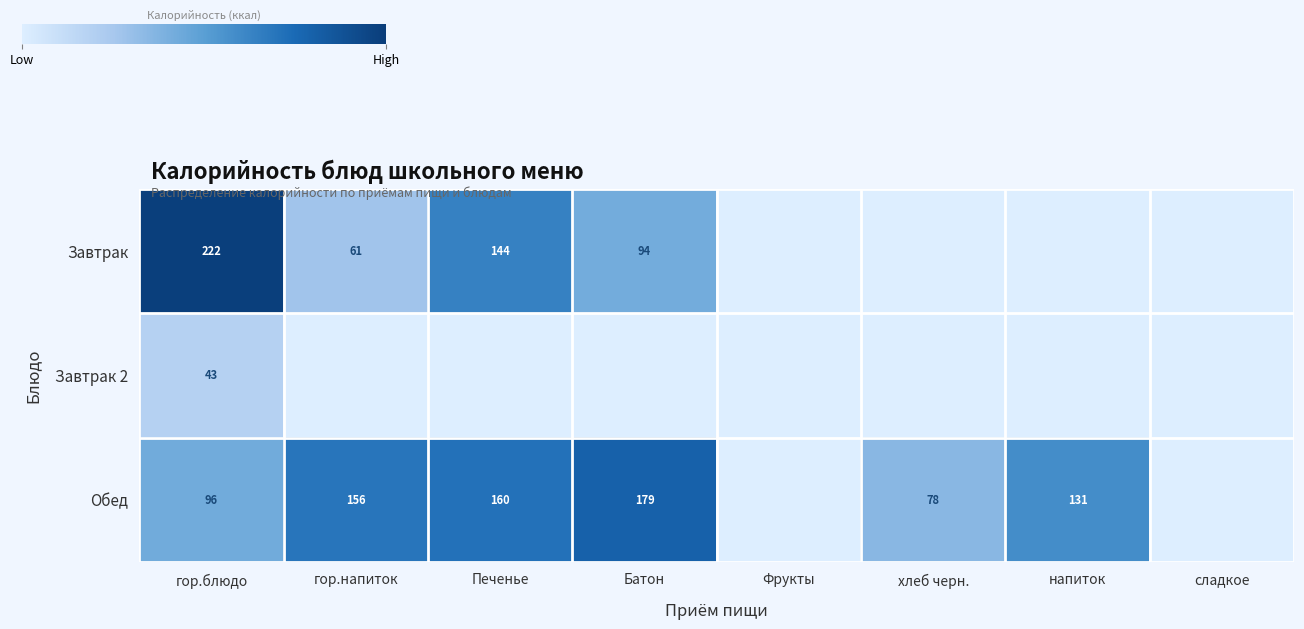

Rank the series by their average value, from highest to lowest.

Обед, Завтрак, Завтрак 2